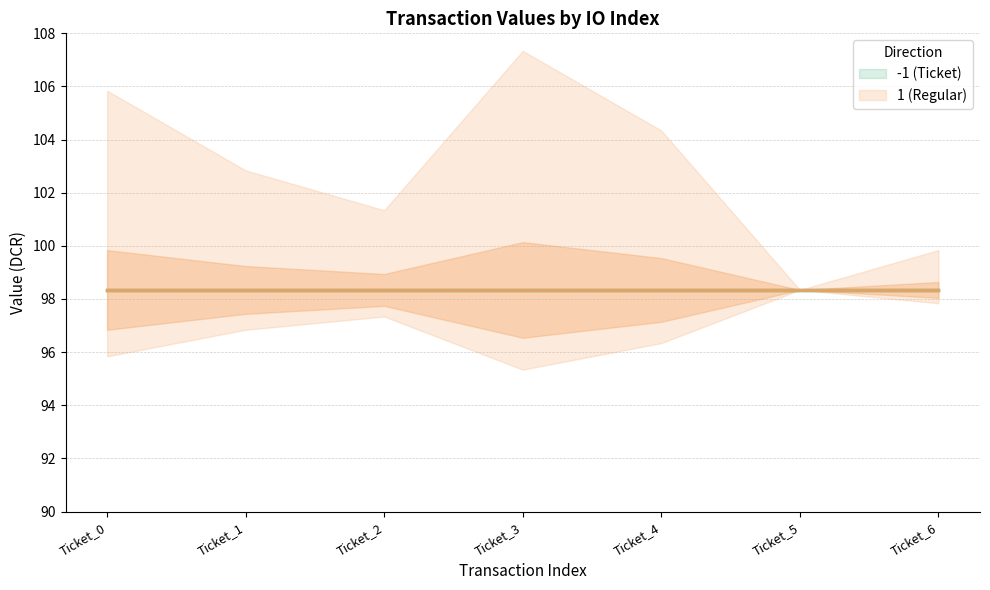

What is the average value of the value_in series?

98.3